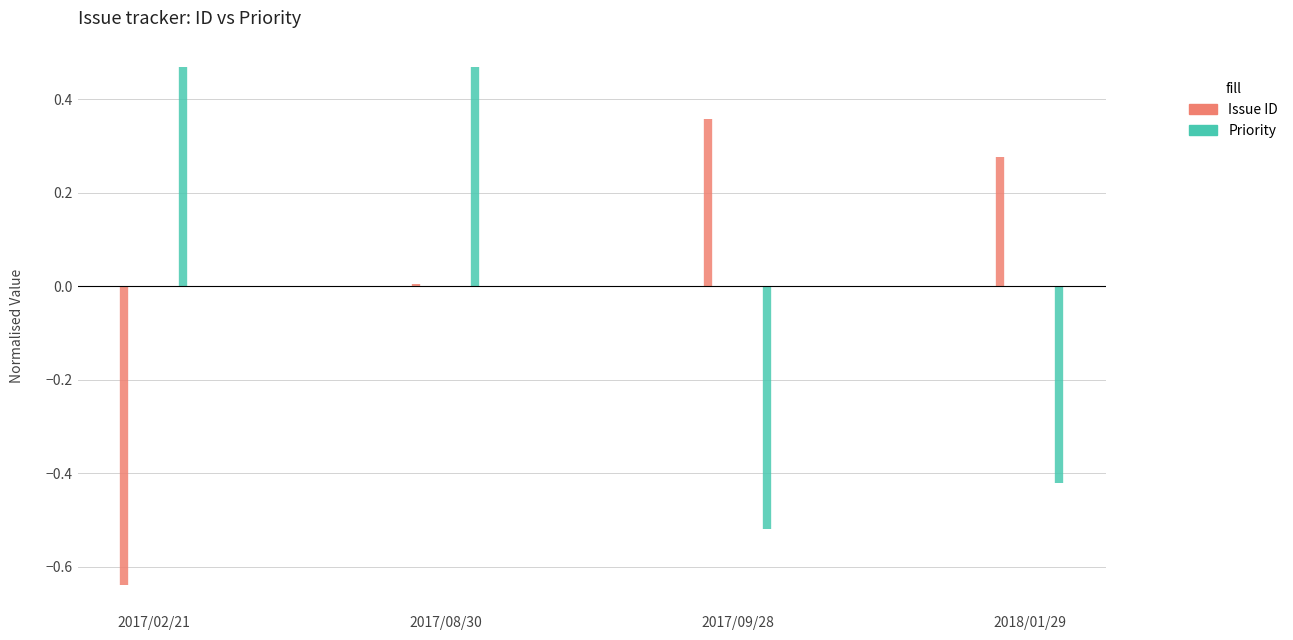

Where do Priority and Issue ID first cross each other?

2017/08/30 and 2017/09/28